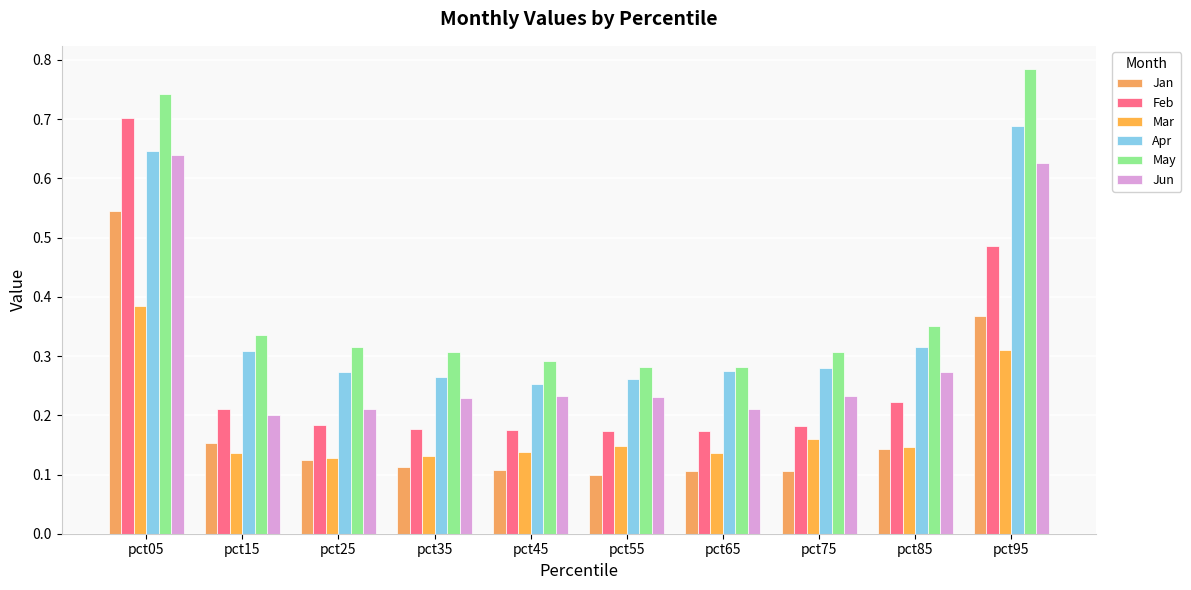

At which category is the sum across all series the highest?

pct05